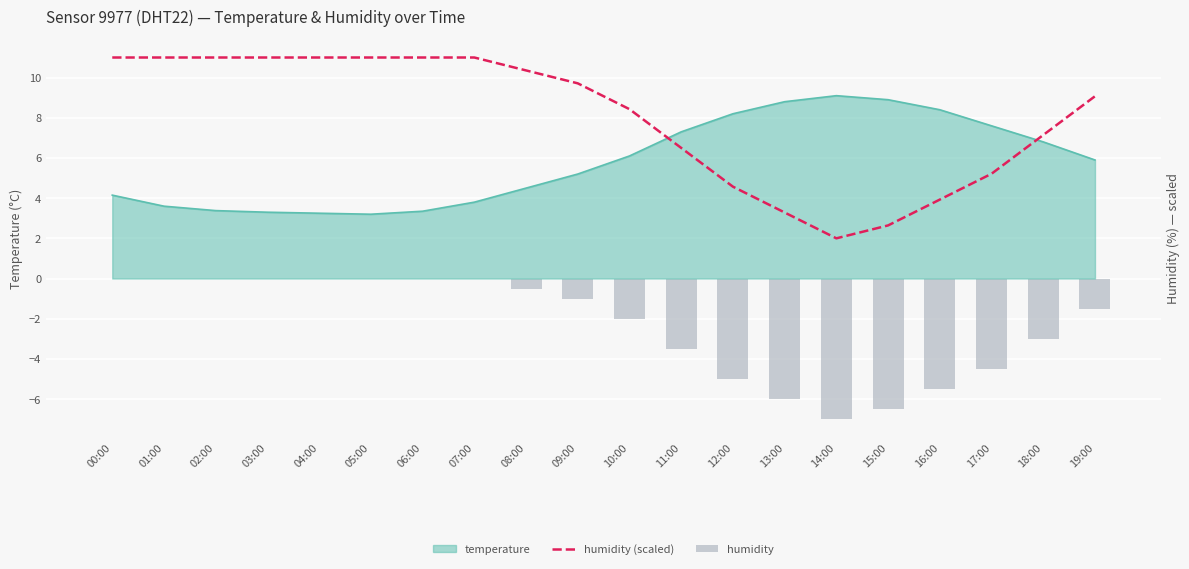

Where is humidity nearest to the value -3?

18:00